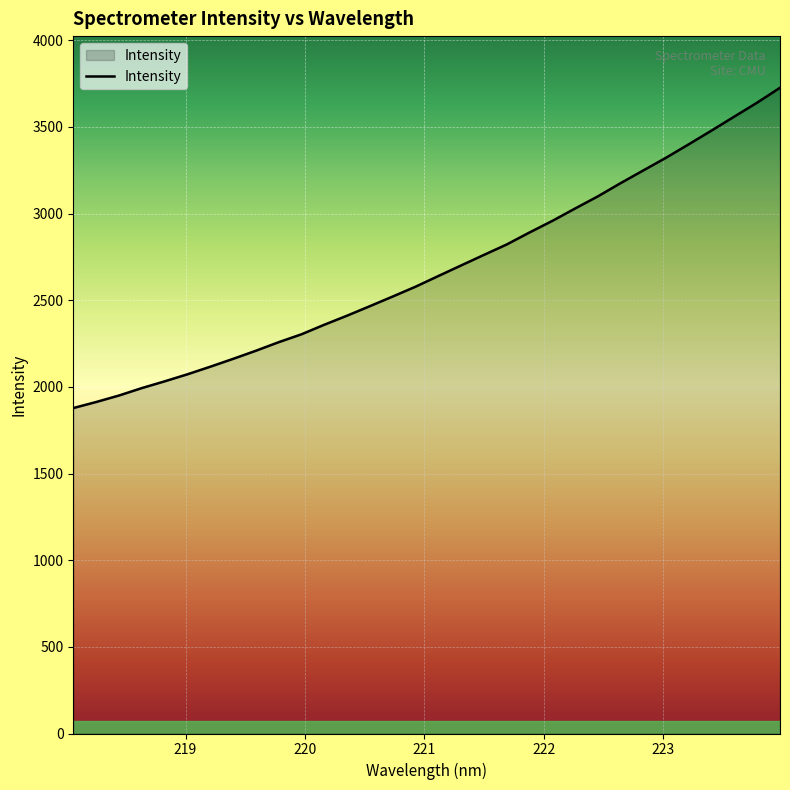

What is the smallest value displayed?

1877.7